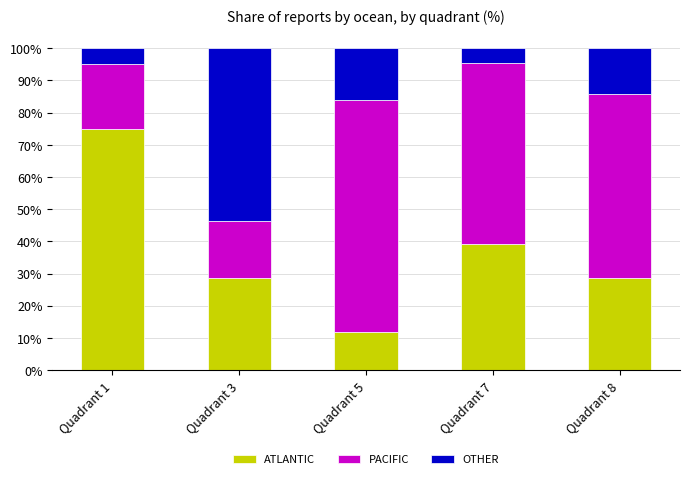

Is it true that ATLANTIC equals 12.0 at Quadrant 5?

True